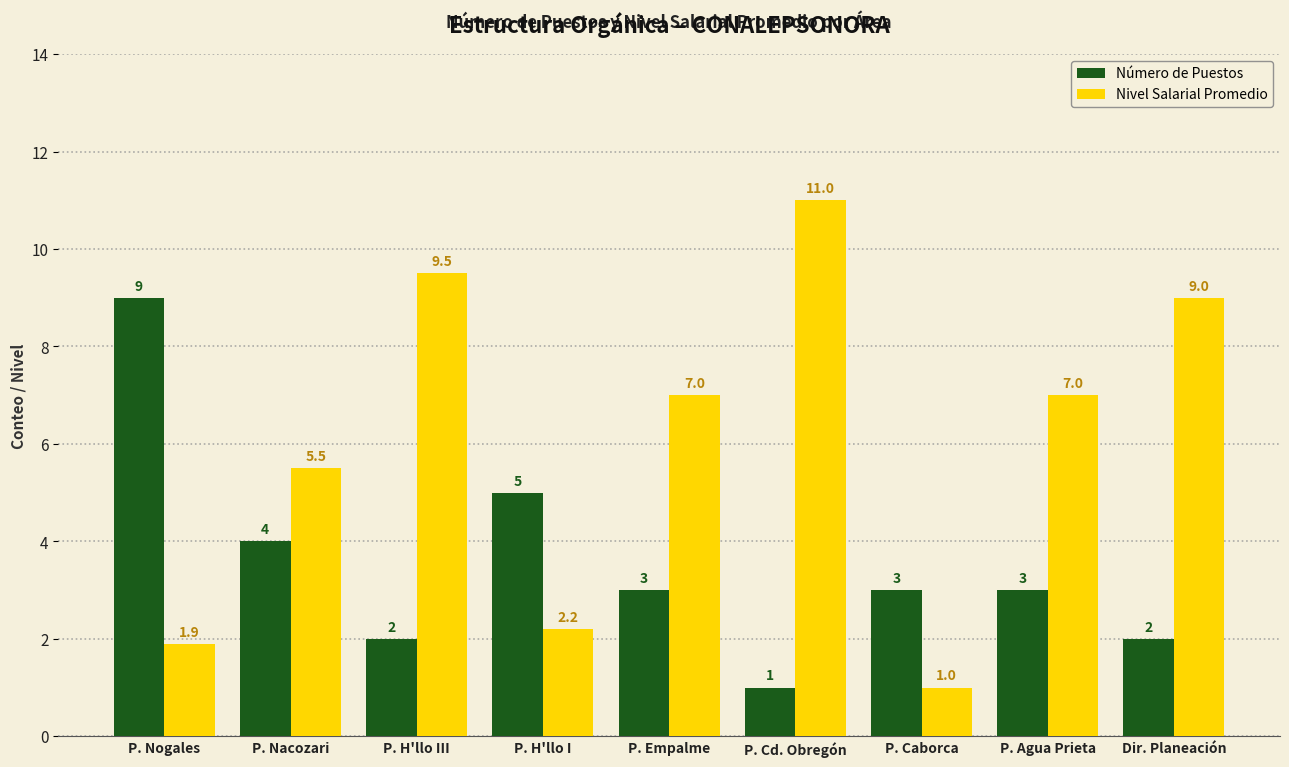

Reading right to left, transcribe all the data shown in this chart.

Número de Puestos: Dir. Planeación=2.0	P. Agua Prieta=3.0	P. Caborca=3.0	P. Cd. Obregón=1.0	P. Empalme=3.0	P. H'llo I=5.0	P. H'llo III=2.0	P. Nacozari=4.0	P. Nogales=9.0
Nivel Salarial Promedio: Dir. Planeación=9.0	P. Agua Prieta=7.0	P. Caborca=1.0	P. Cd. Obregón=11.0	P. Empalme=7.0	P. H'llo I=2.2	P. H'llo III=9.5	P. Nacozari=5.5	P. Nogales=1.9